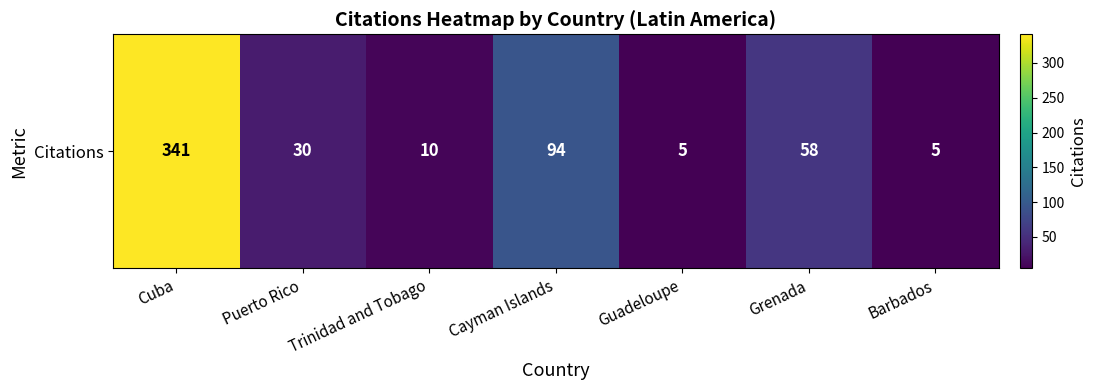

How many values exceed 30?

3